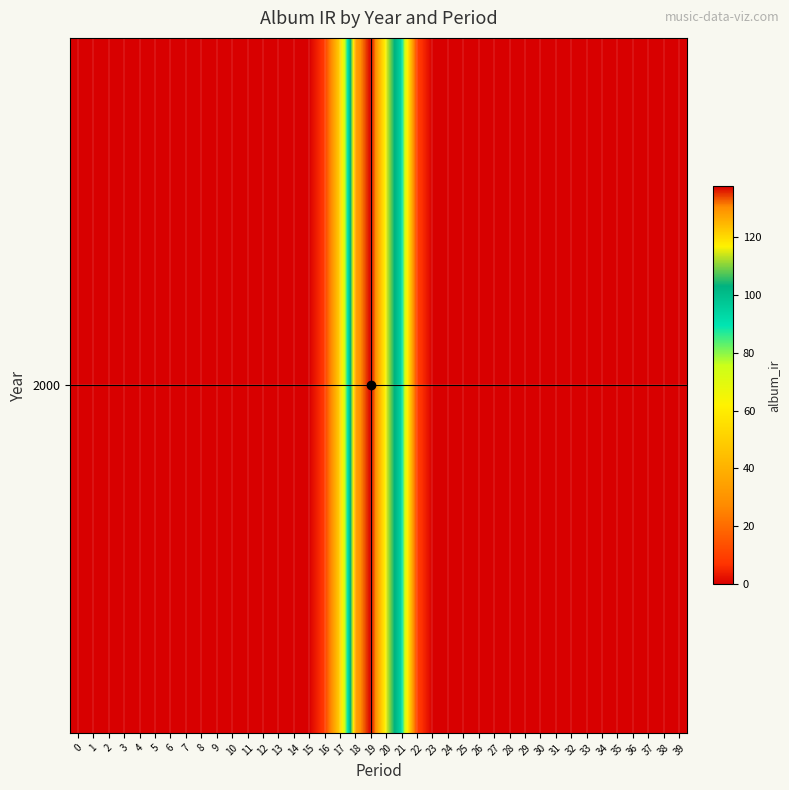

Where is the data nearest to the value 68?

17